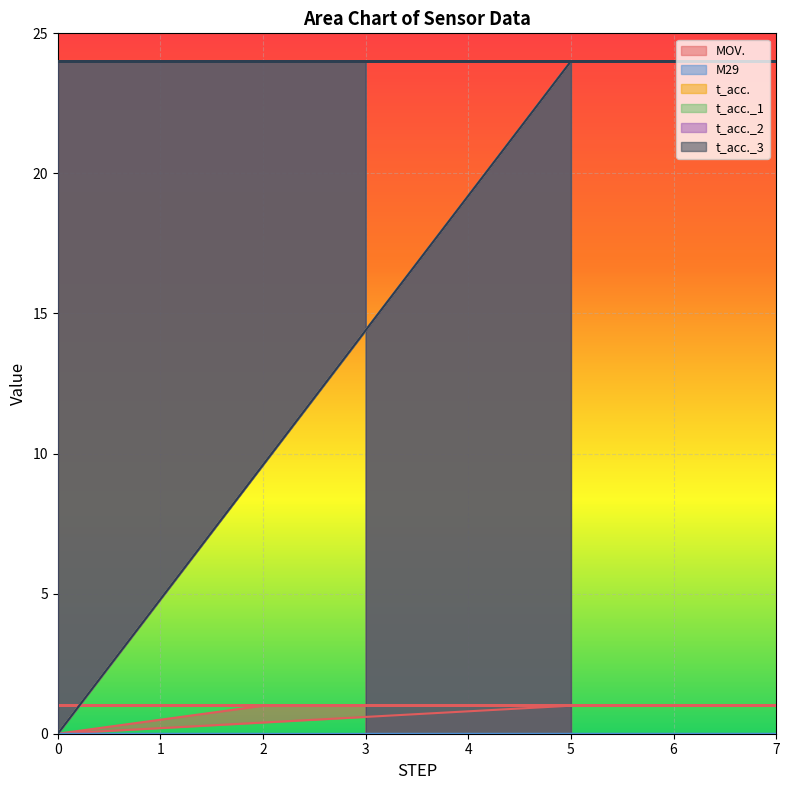

What is the average value of the t_acc._2 series?

23